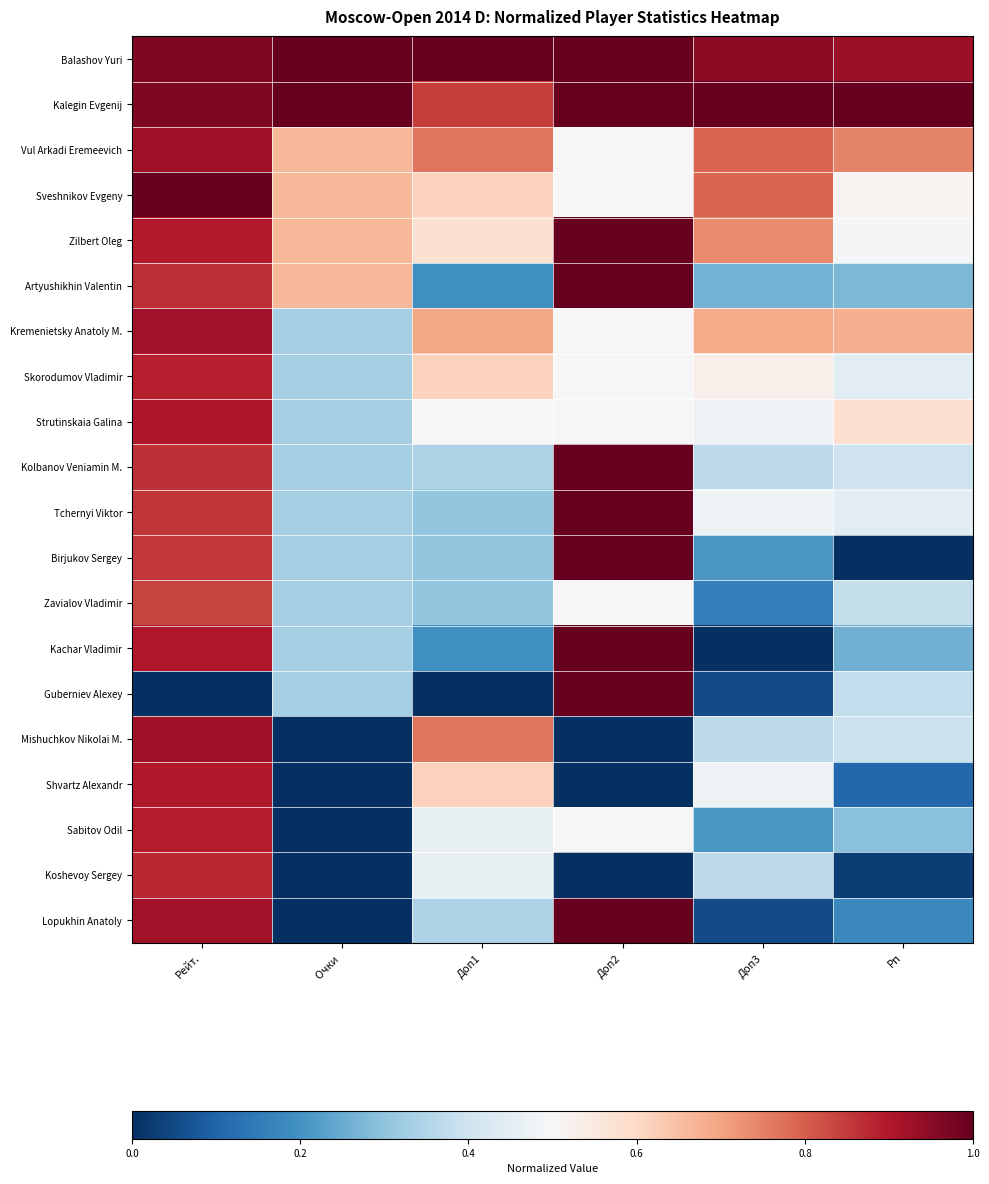

Which has a higher value, Доп2 or Рейт.?

Доп2